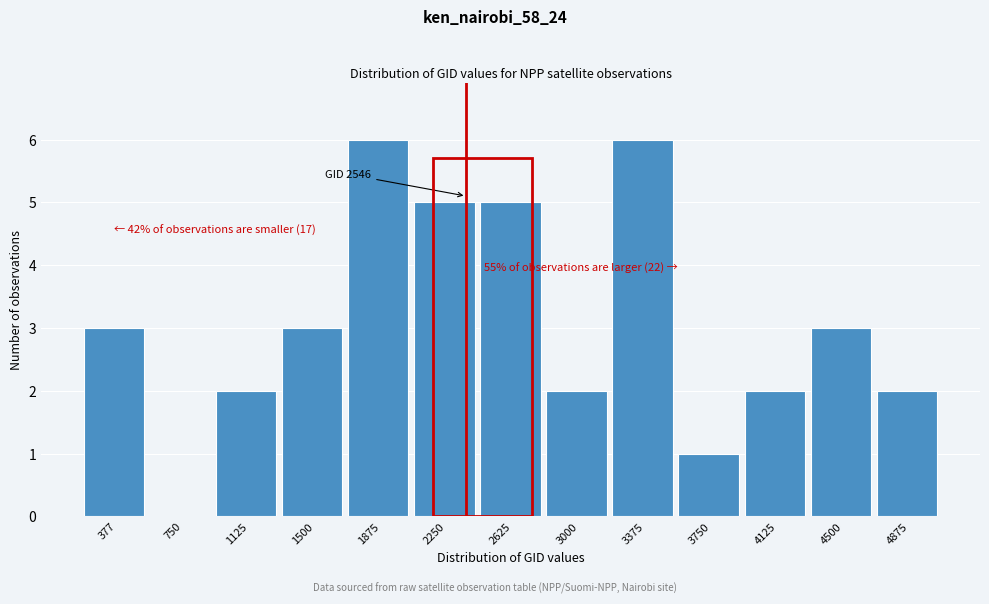

Reading left to right, list all the values displayed in this chart.

377=3	750=0	1125=2	1500=3	1875=6	2250=5	2625=5	3000=2	3375=6	3750=1	4125=2	4500=3	4875=2